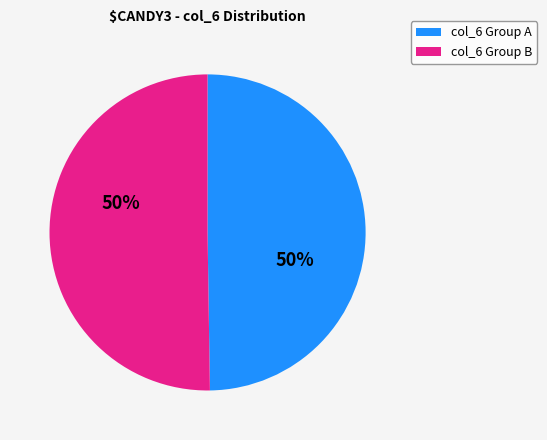

To the nearest percent, what is the average slice percentage?

50%